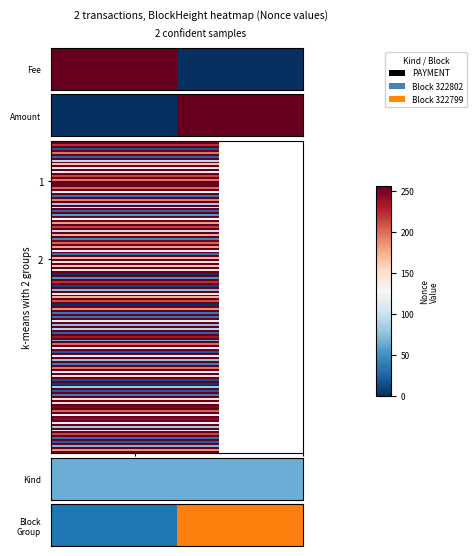

List the labels in order of value, smallest first.

322802, 322799